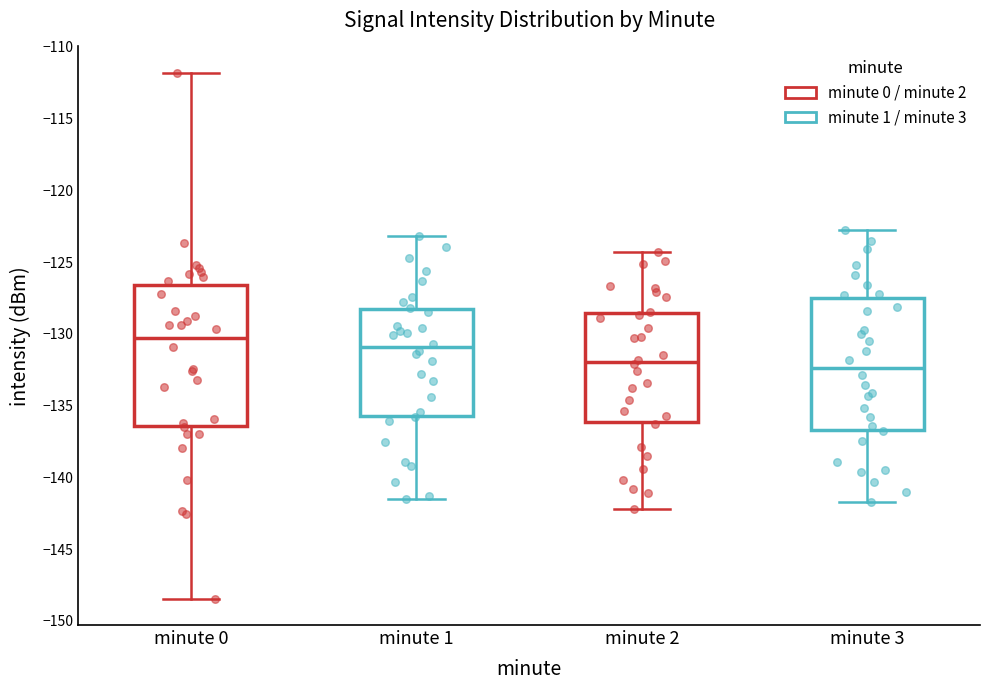

Reading left to right, read every box against the y-axis: the position of its median line, the range the box covers, and the ends of its whiskers. The values are not printed on the chart, so give them approximately, as read against the axis.

minute 0: median -130.5, box -136.5 to -126.5, whiskers -148.5 to -112.0
minute 1: median -131.0, box -135.5 to -128.5, whiskers -141.5 to -123.0
minute 2: median -132.0, box -136.0 to -128.5, whiskers -142.0 to -124.5
minute 3: median -132.5, box -136.5 to -127.5, whiskers -141.5 to -123.0